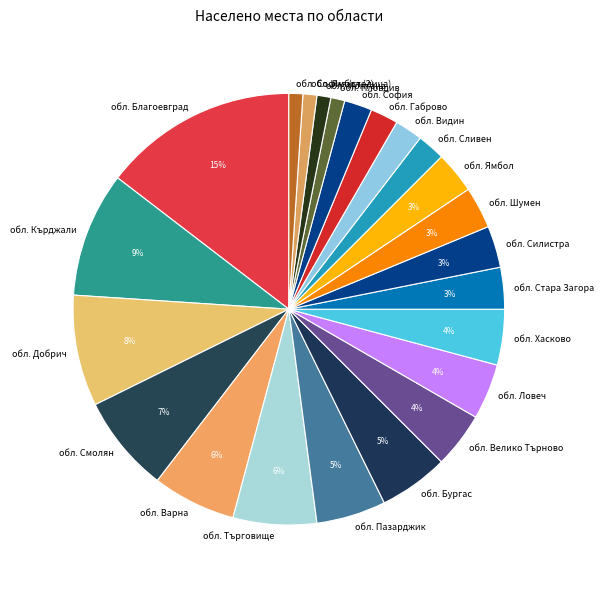

Does обл. Стара Загора represent more than half of the total?

No